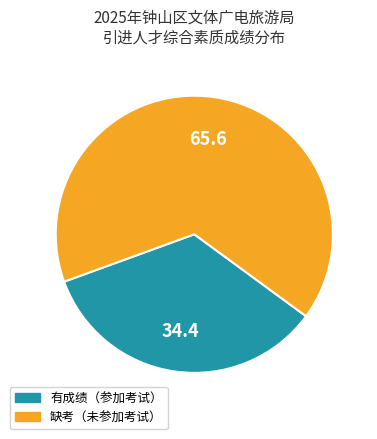

Is there any slice that represents more than half of the pie?

Yes